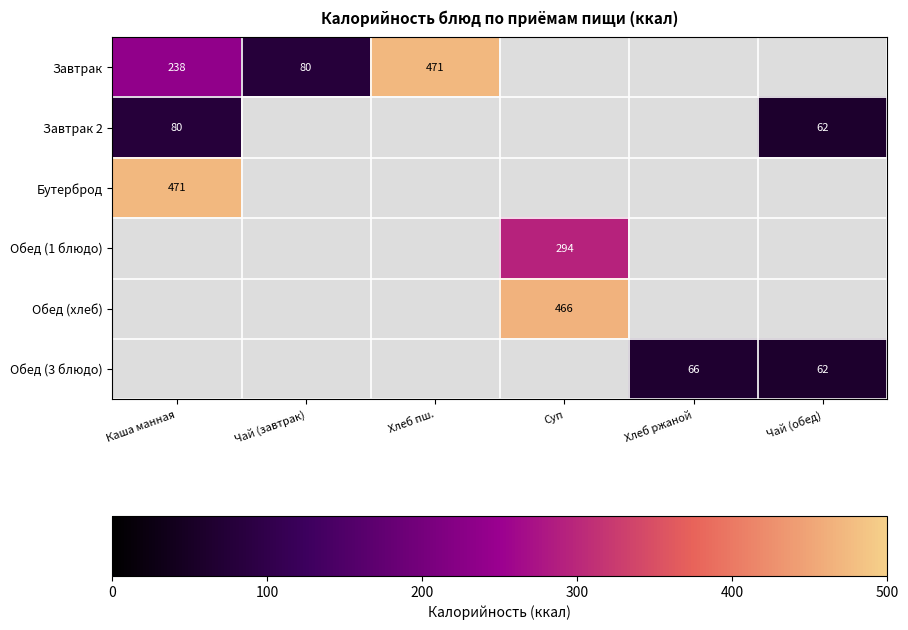

True or false: Завтрак has a value of 195 at Хлеб пш..

False